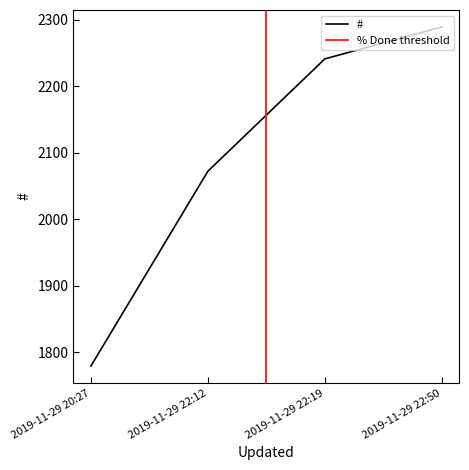

True or false: the data shows 2241 at 2019-11-29 22:19.

True